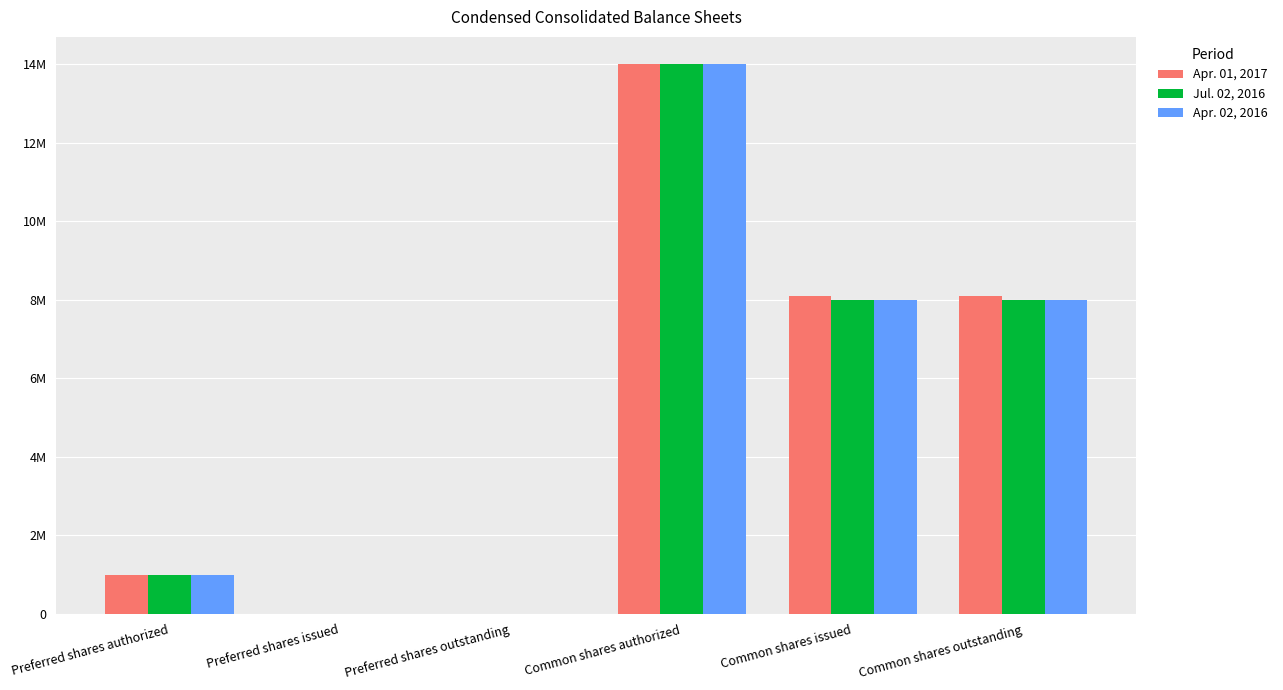

Is the value of Apr. 02, 2016 at Common shares outstanding greater than the value of Jul. 02, 2016 at Preferred shares outstanding?

Yes